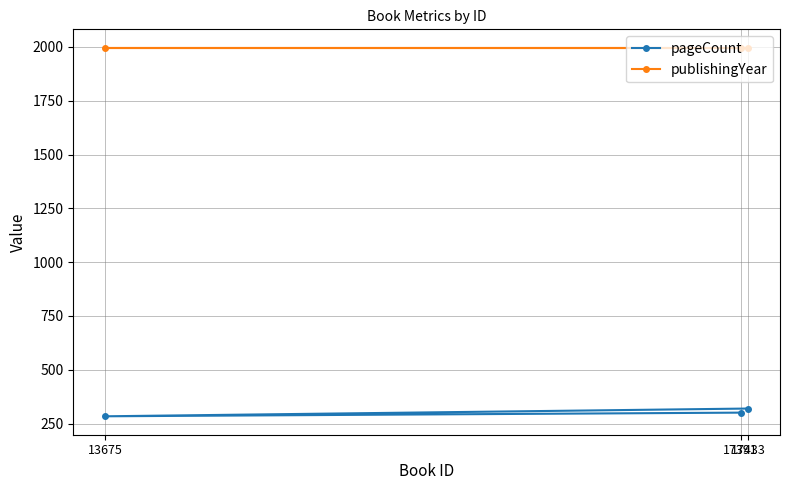

At which label does pageCount first exceed 301?

17433